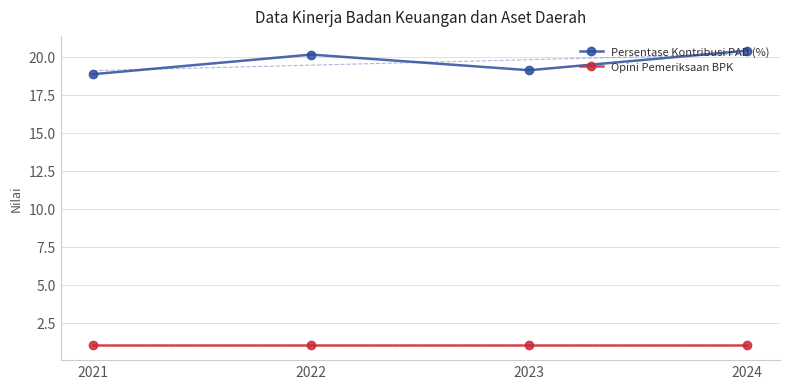

Reading left to right, extract all data points from this chart.

Persentase Kontribusi PAD (%): 18.9	20.1	19.1	20.4
Opini Pemeriksaan BPK: 1.0	1.0	1.0	1.0